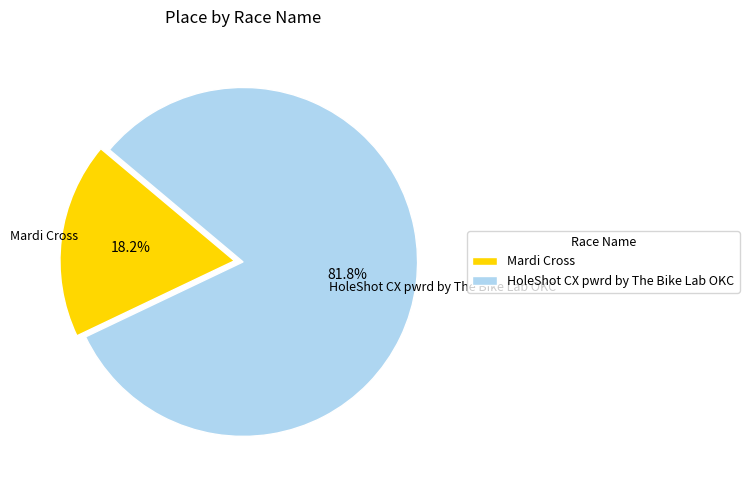

Which category has the smallest portion of the pie?

Mardi Cross